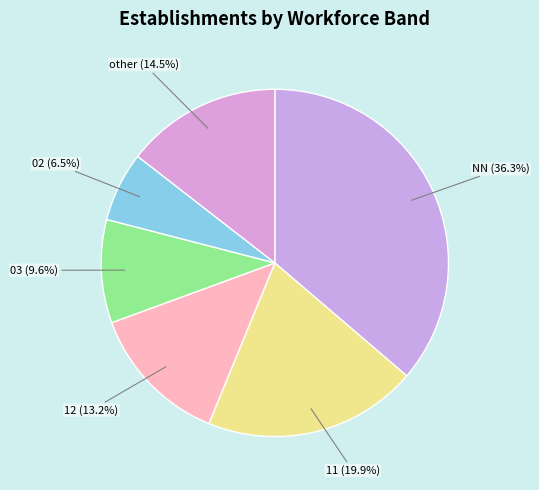

How much of the chart is everything except 03 (9.6%)?

90.4%